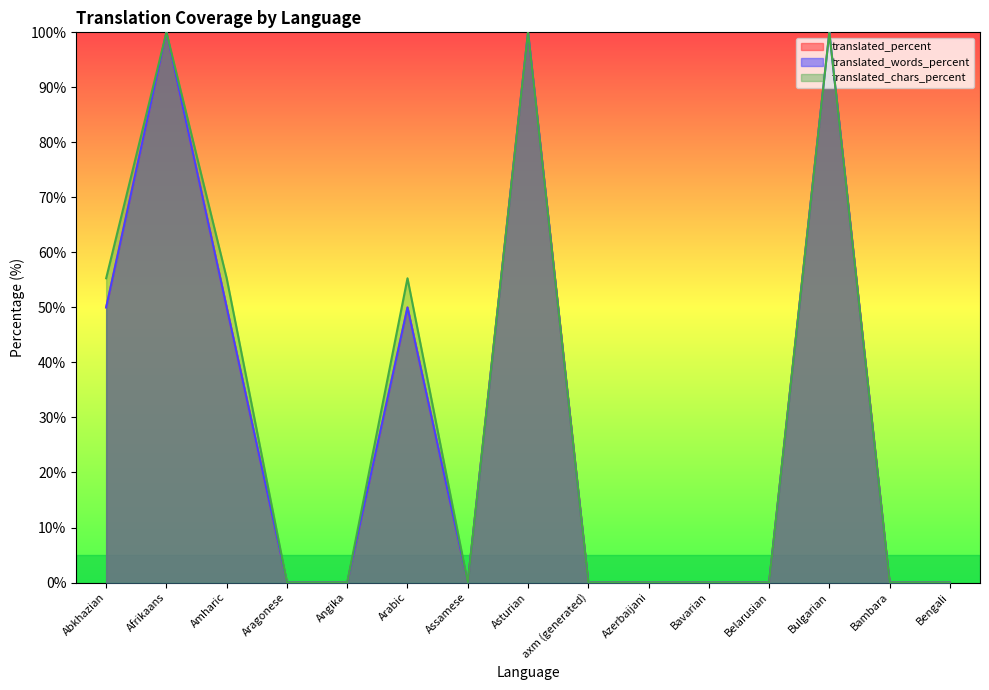

How many values in translated_percent are above zero?

6